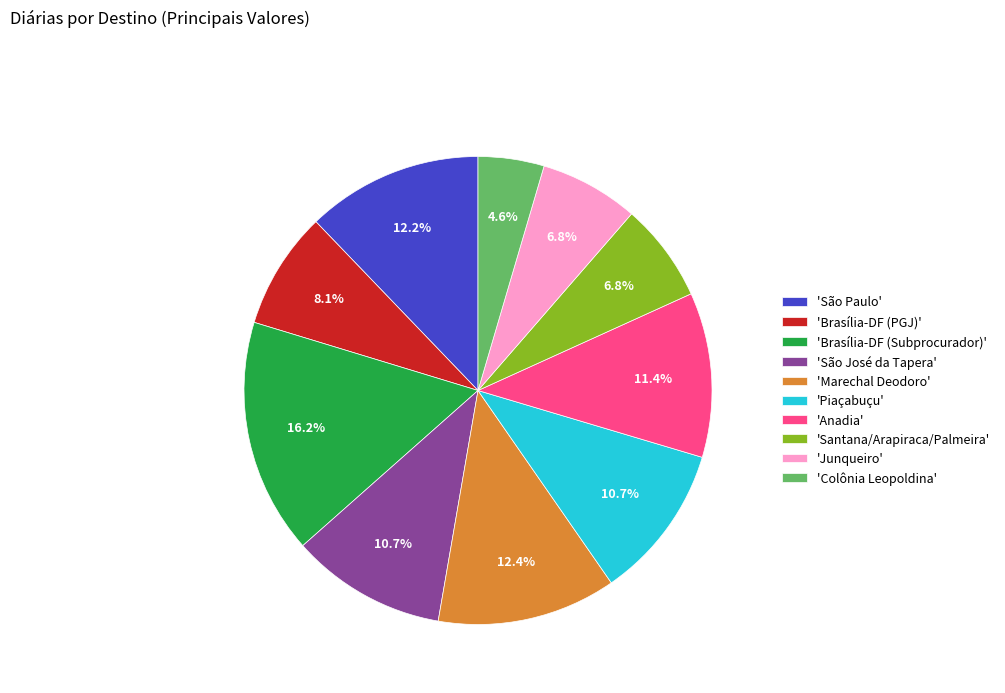

What is the largest slice in the pie chart?

'Brasília-DF (Subprocurador)'